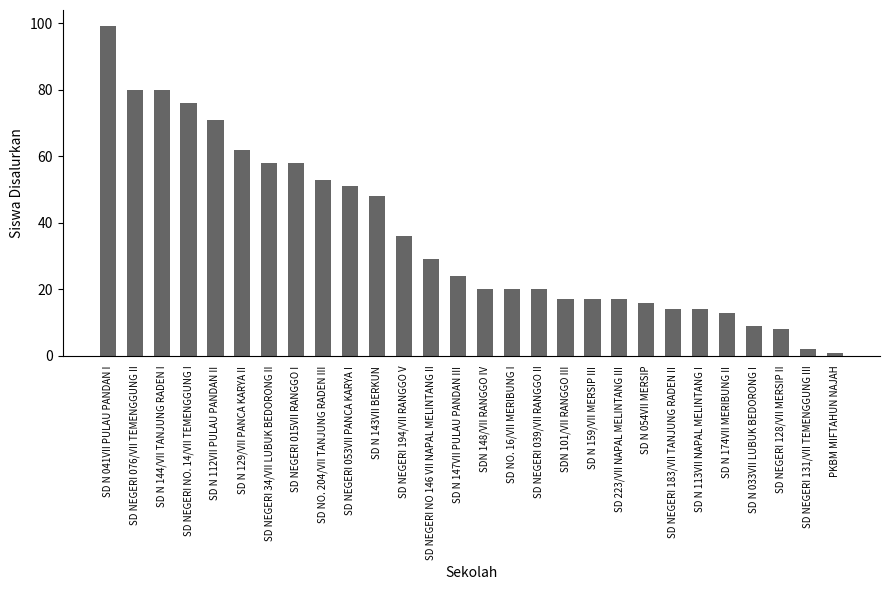

Which has a higher value, SD NEGERI 015VII RANGGO I or SD N 054VII MERSIP?

SD NEGERI 015VII RANGGO I